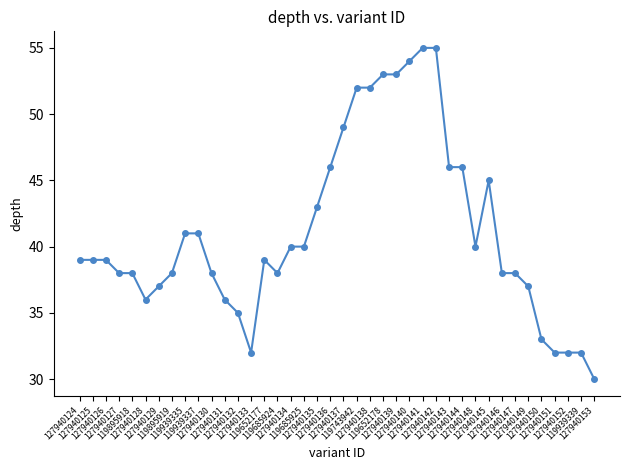

How many lines are shown in the chart?

1